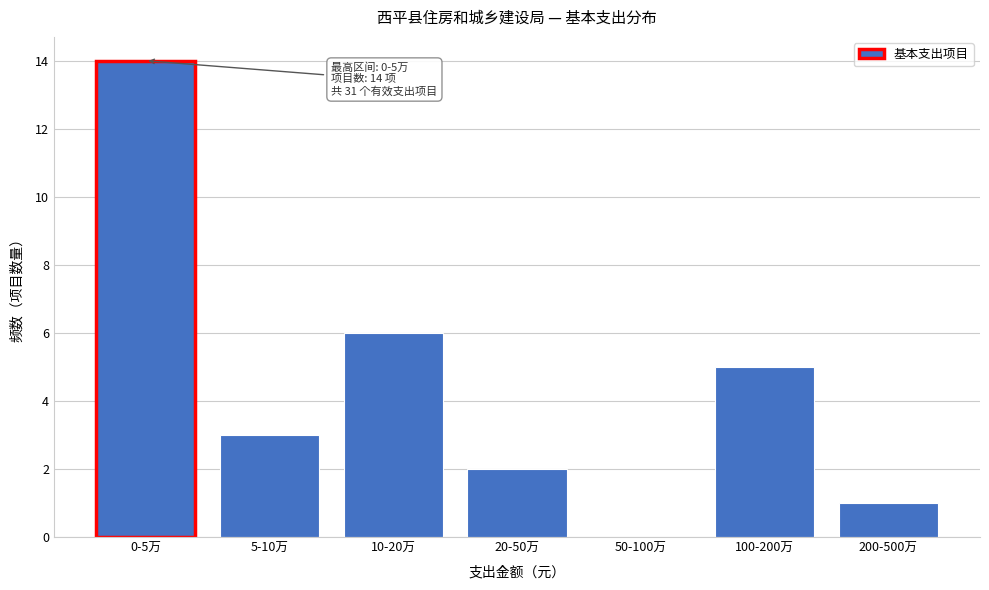

Reading left to right, list all the values displayed in this chart.

0-5万=14	5-10万=3	10-20万=6	20-50万=2	50-100万=0	100-200万=5	200-500万=1